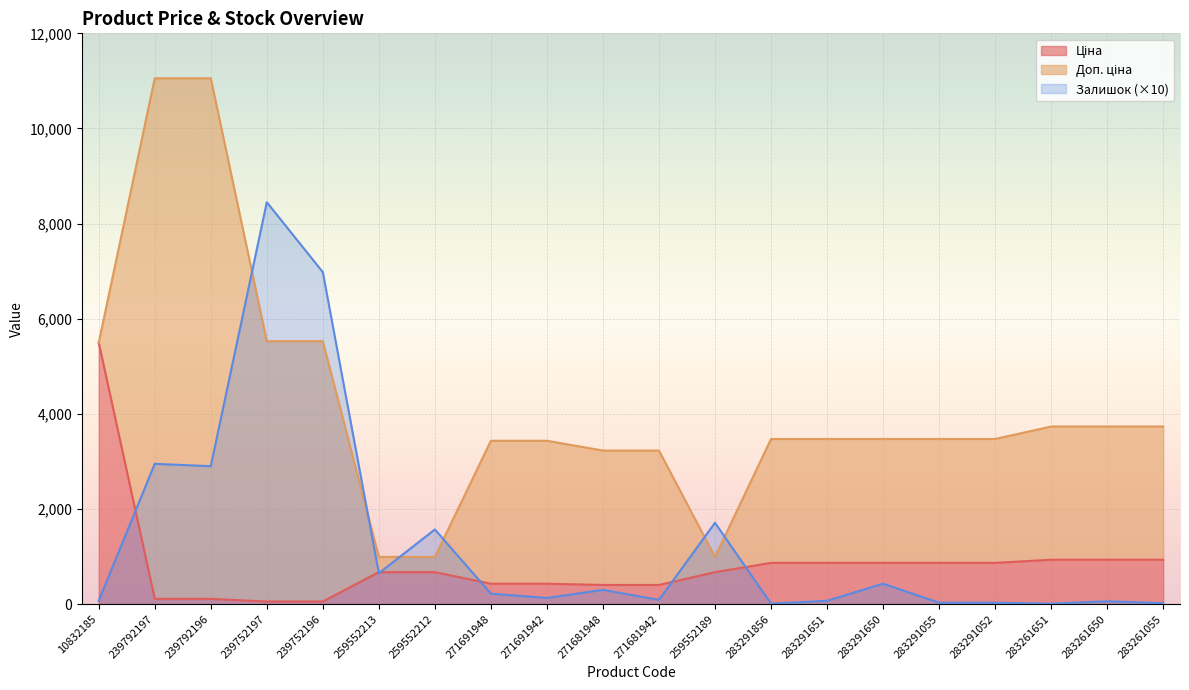

Which series has the widest spread of values?

Доп. ціна